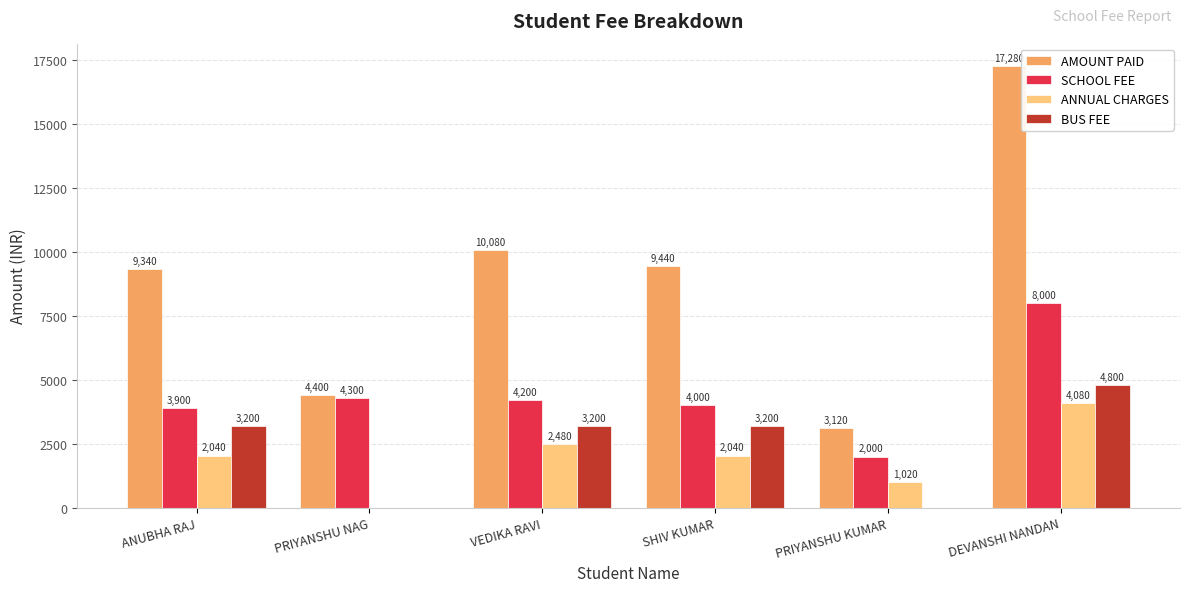

How many groups of bars are there?

6